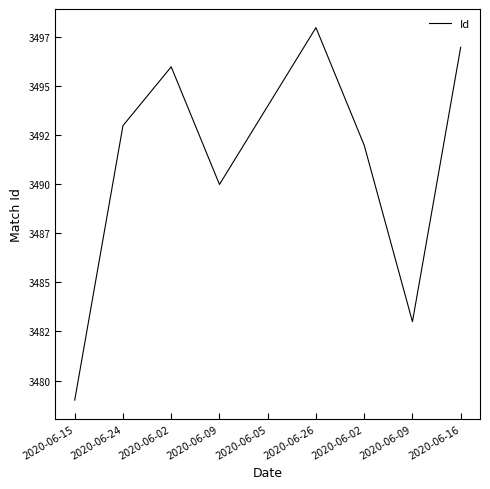

List the labels in order of value, smallest first.

2020-06-15, 2020-06-09, 2020-06-09, 2020-06-02, 2020-06-24, 2020-06-05, 2020-06-02, 2020-06-16, 2020-06-26